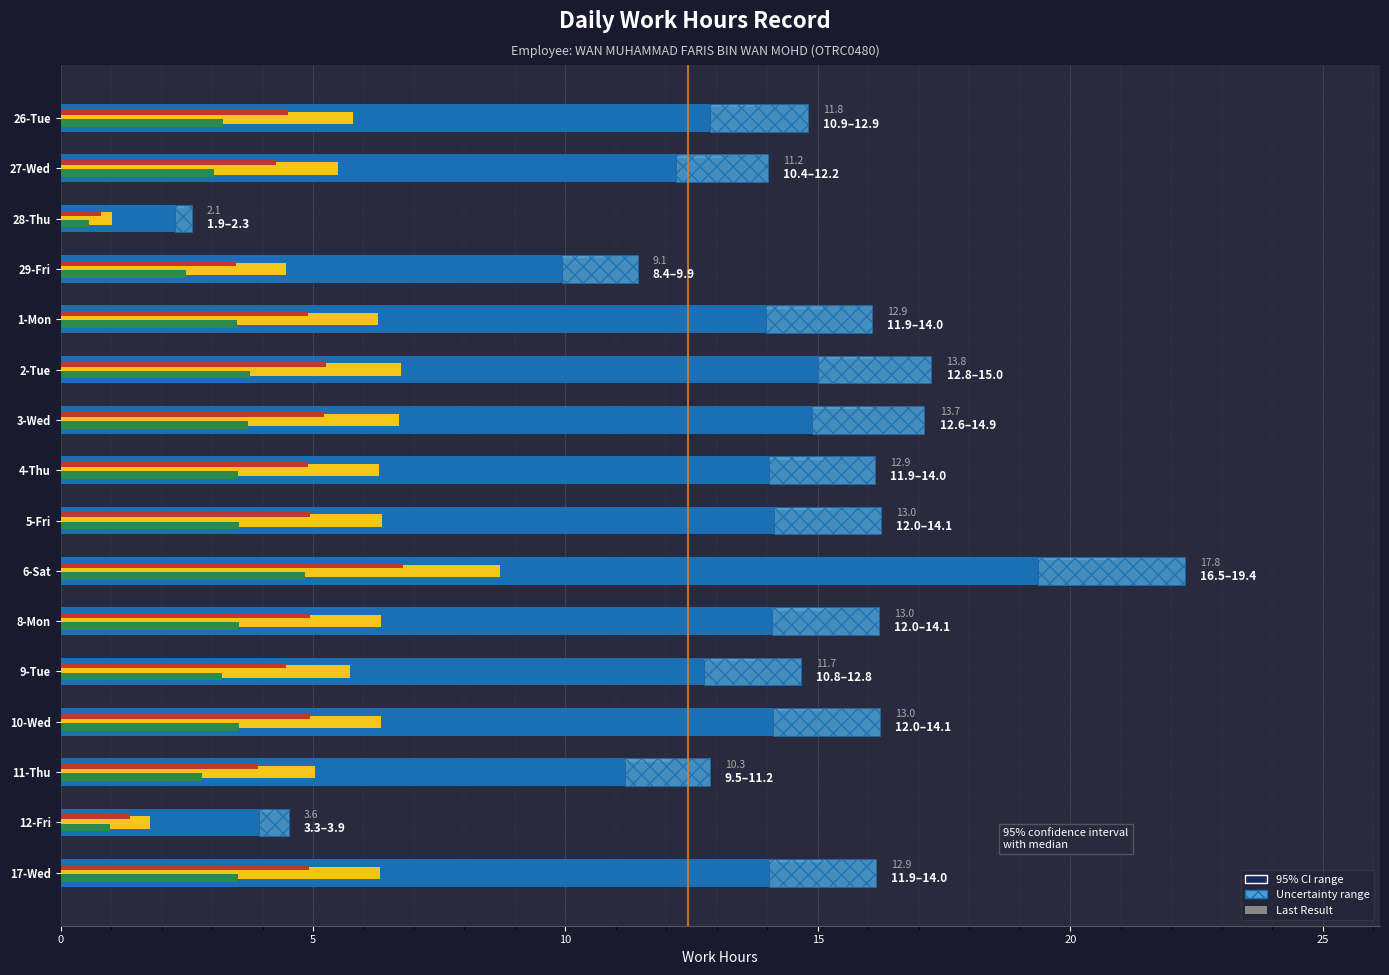

What is the minimum value for Work Hours (Red)?

0.8